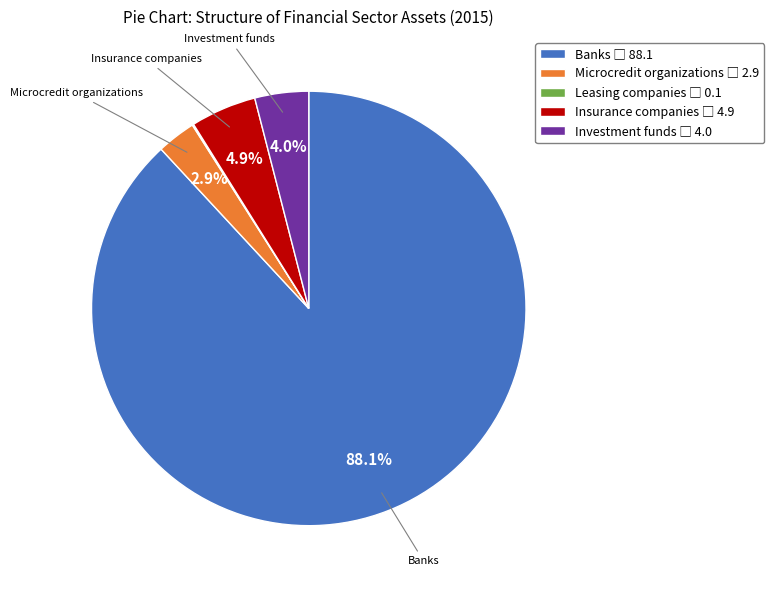

Does any single category account for the majority?

Yes